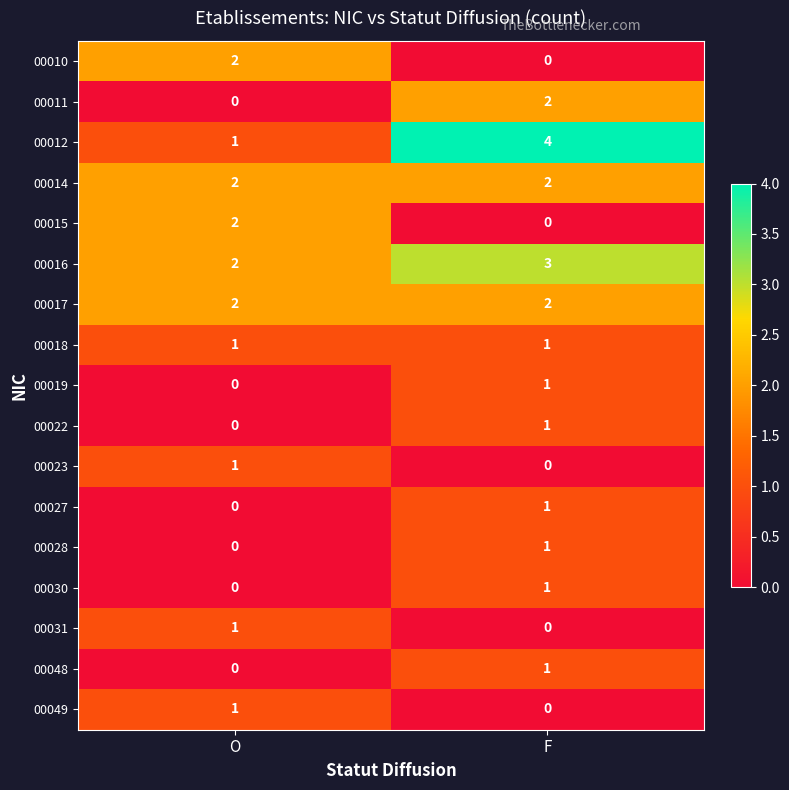

What is the total value across all series at O?

15